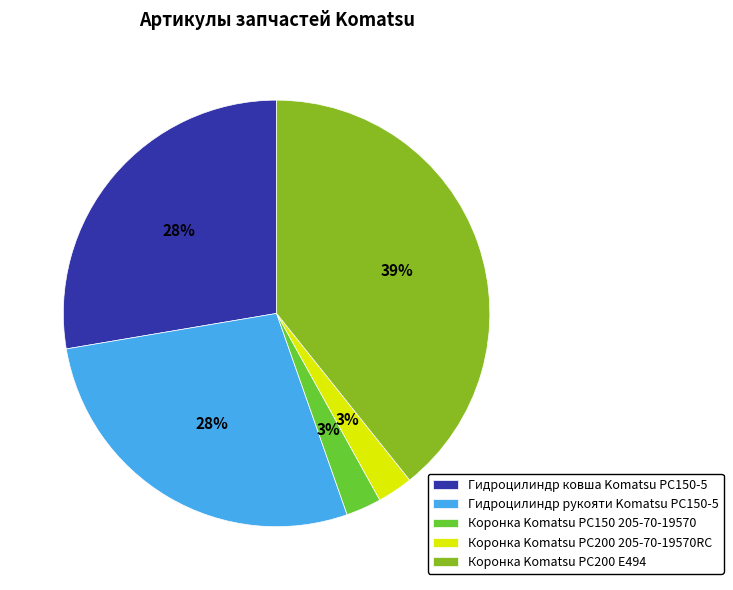

Count the number of slices in the pie.

5